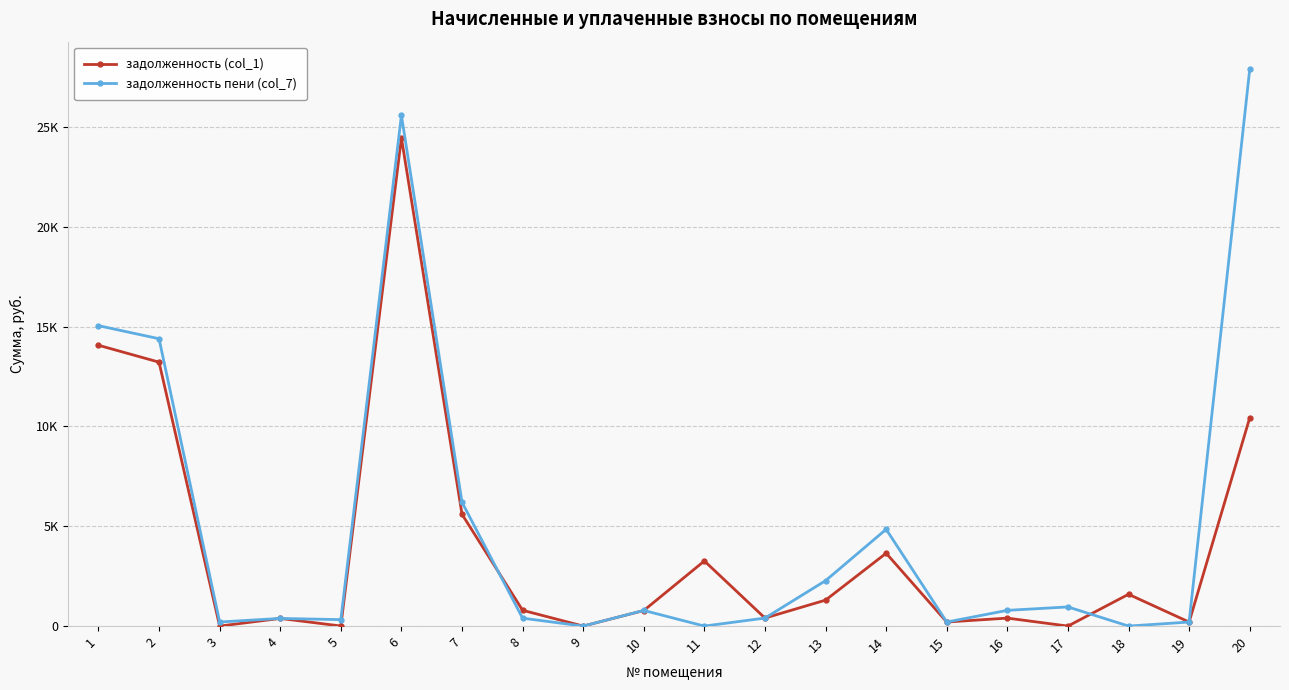

What is the value of the задолженность пени (col_7) point at the 7th from the left?

6202.4